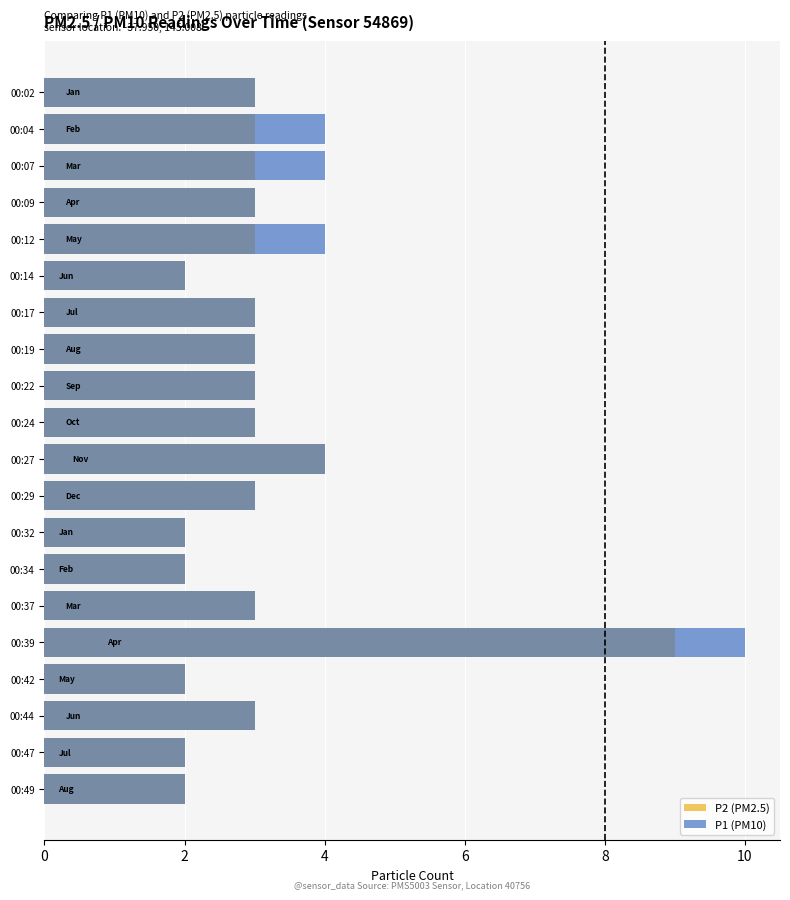

How many values in the P2 (PM2.5) series are below 3?

6